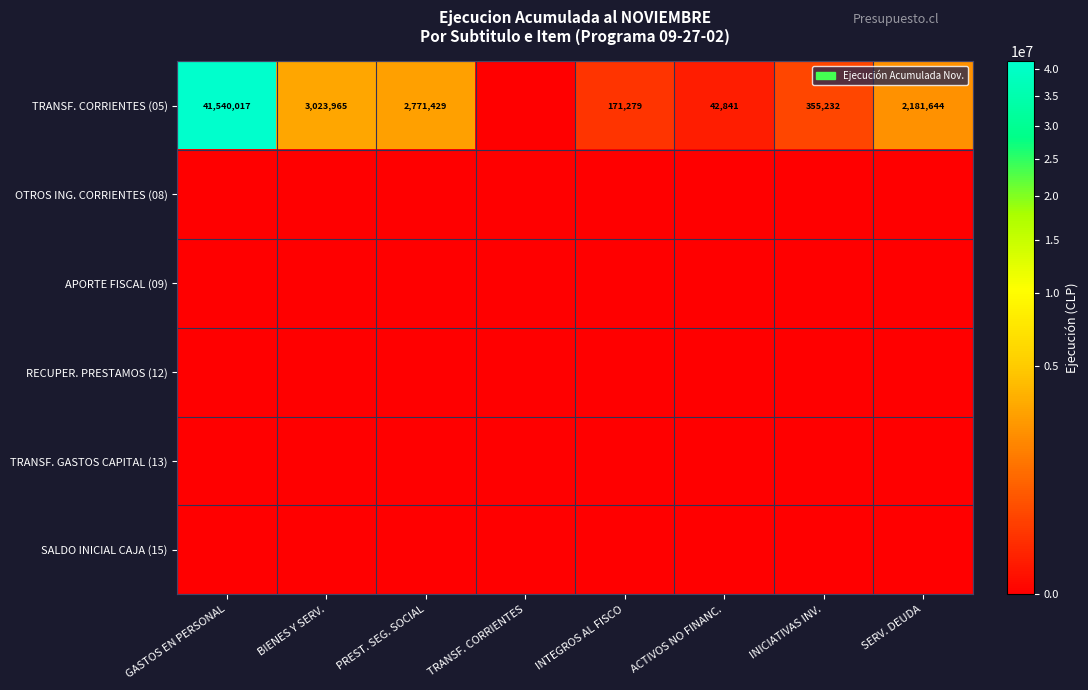

What is the sum of the TRANSF. CORRIENTES (05) values at ACTIVOS NO FINANC. and SERV. DEUDA?

2224485